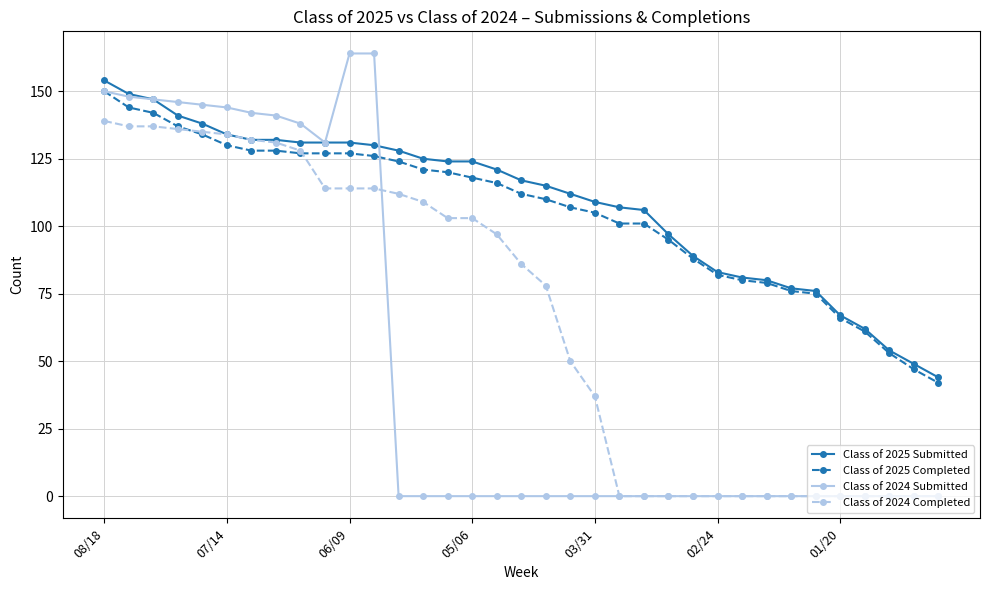

What is the difference between the maximum and minimum values in the Class of 2024 Submitted series?

164